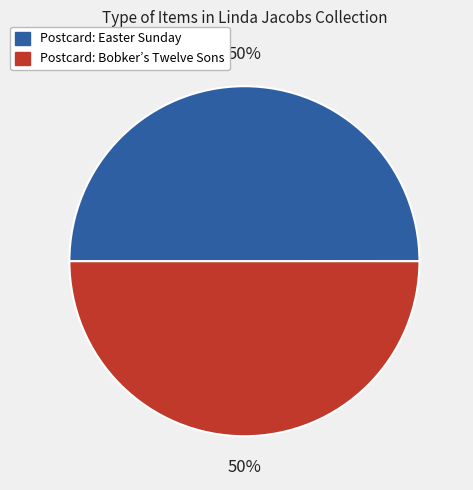

To the nearest percent, what is the average slice percentage?

50%